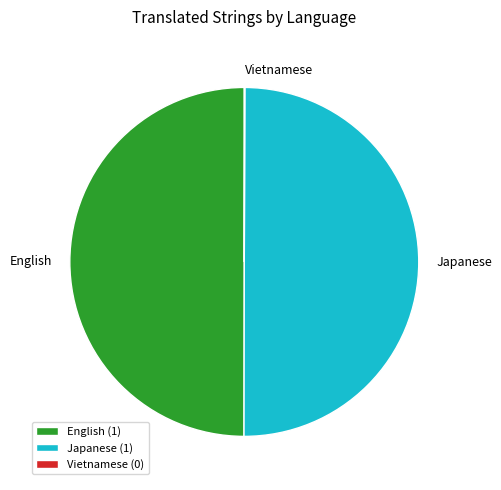

Is the sum of Japanese and English greater than half?

Yes